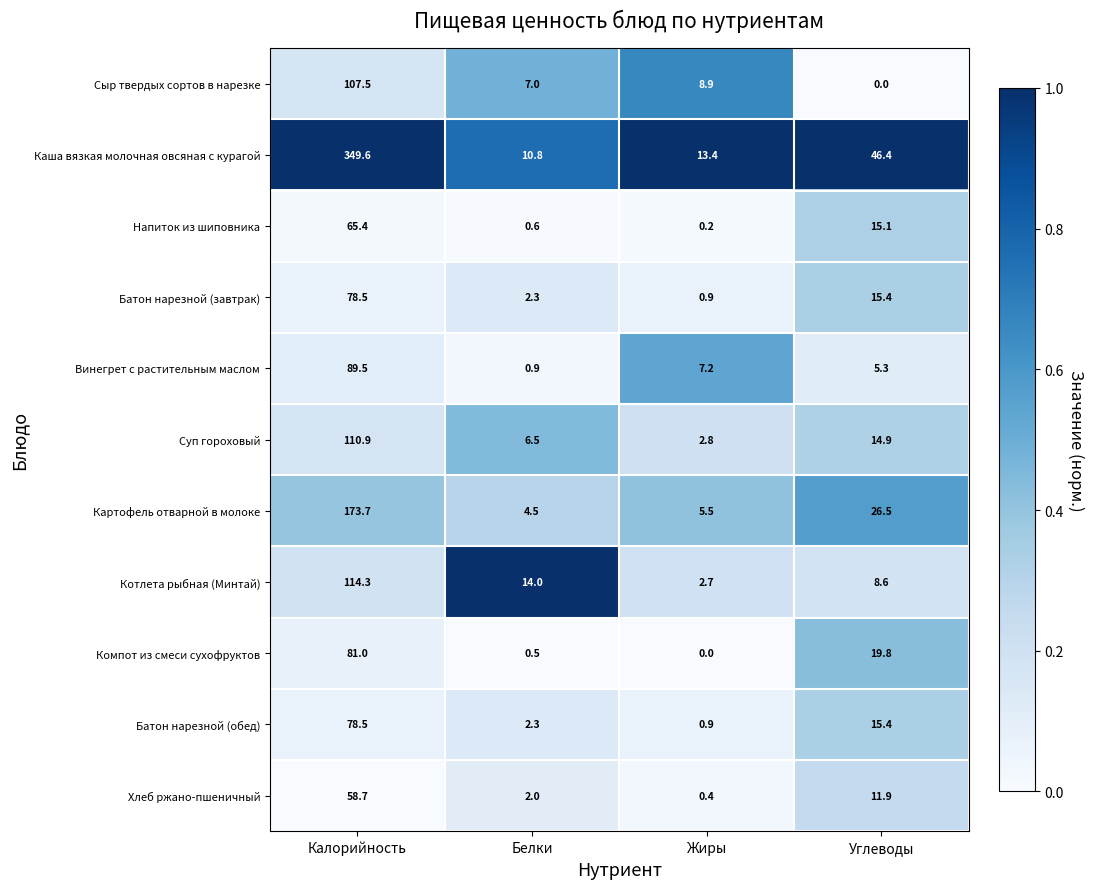

True or false: Котлета рыбная (Минтай) has a value of 8.6 at Углеводы.

True